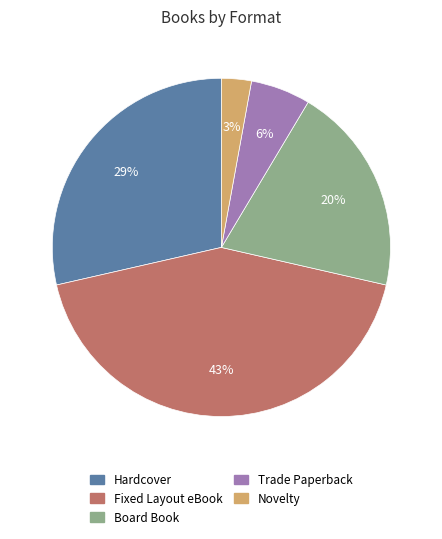

Do Hardcover and Novelty together represent more than half of the pie?

No